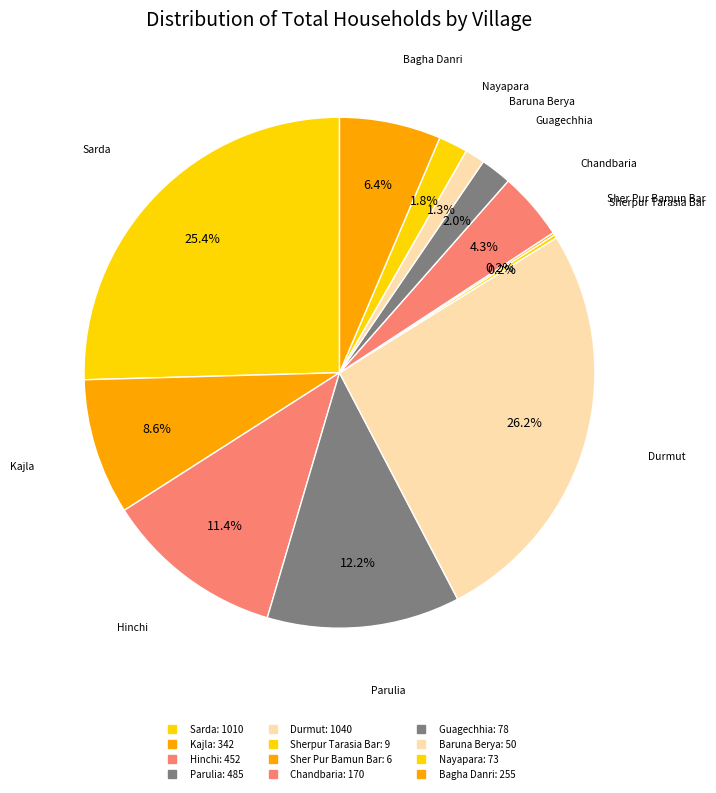

How many slices are in this pie chart?

12